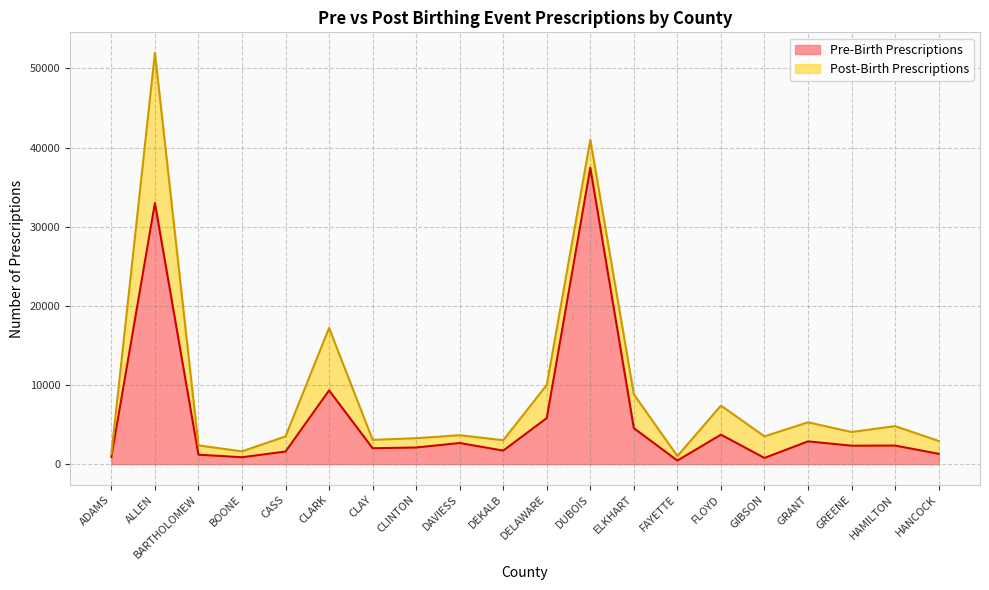

Where is the first local minimum?

BOONE